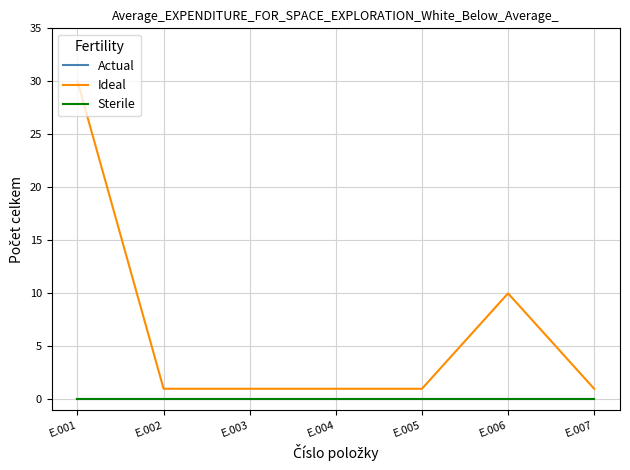

What is the spread (max minus min) of values at E.006?

10